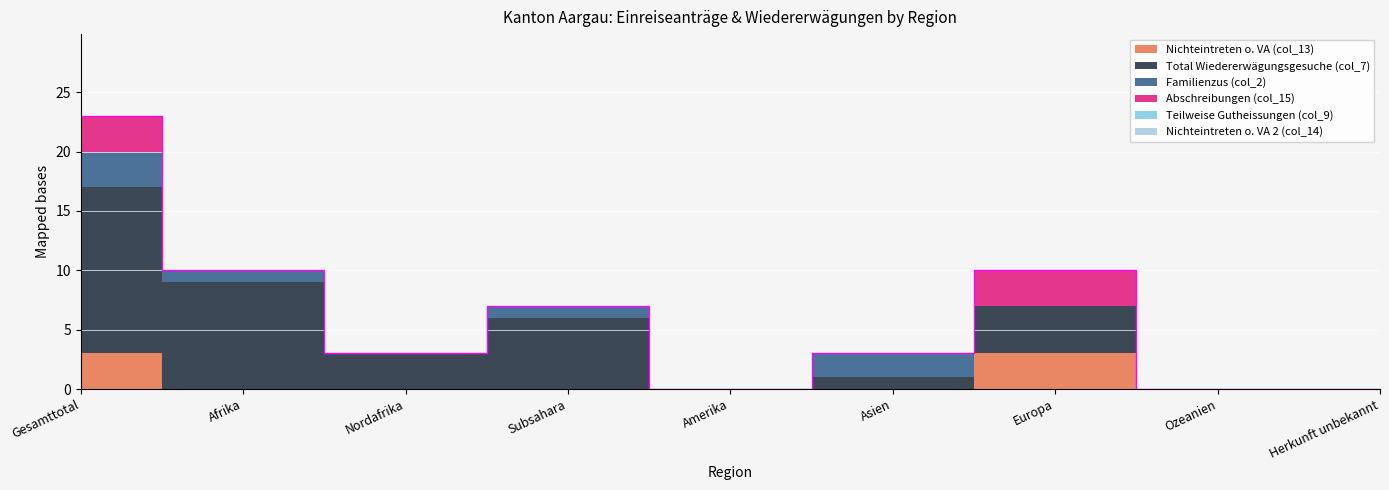

True or false: Teilweise Gutheissungen (col_9) has more than 1 points higher than both neighbors.

False